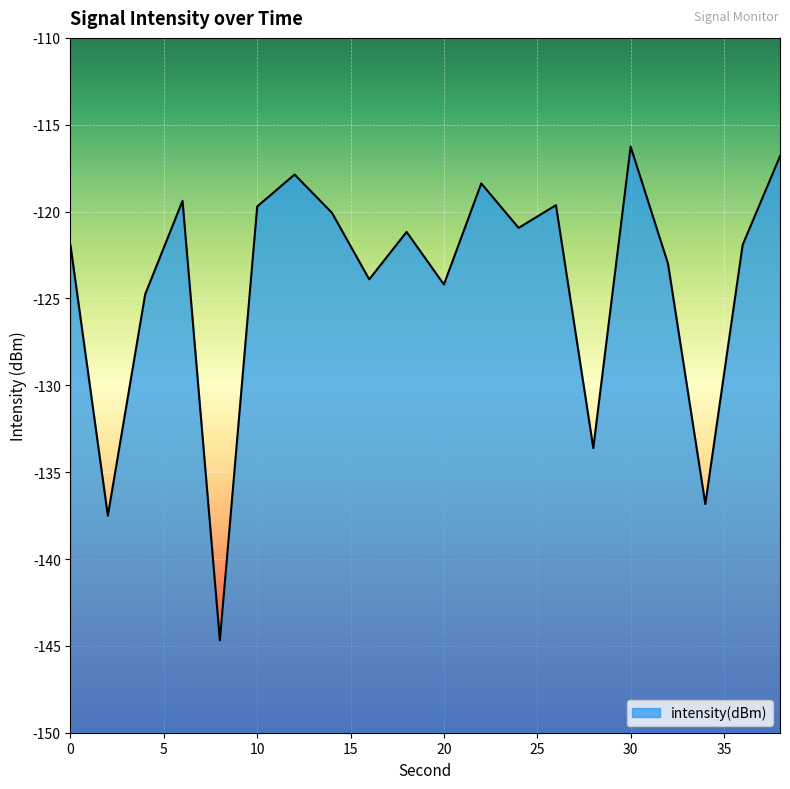

Between 6 and 28, which is larger?

6